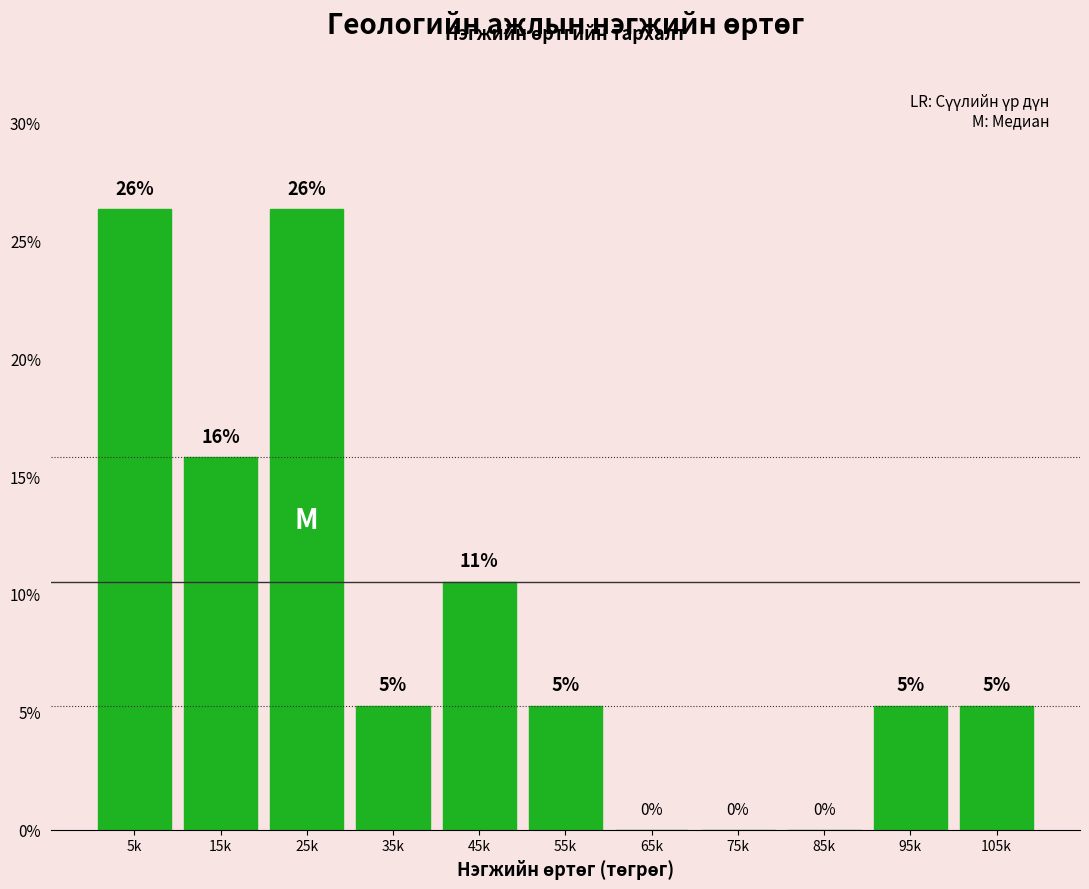

Are the bars horizontal?

No